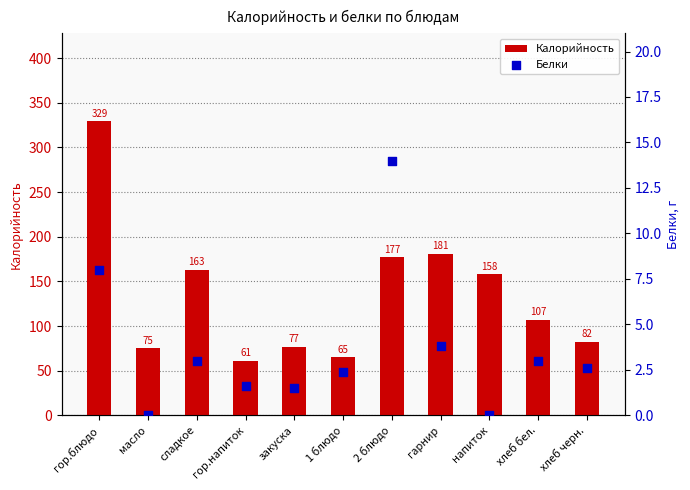

Which series reaches the maximum Y coordinate?

Калорийность